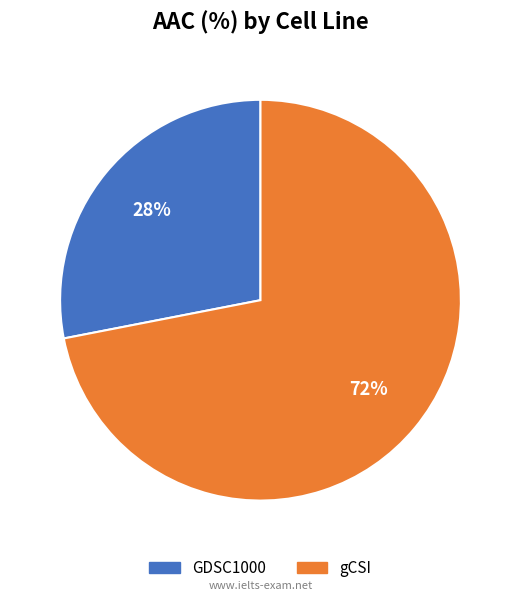

Between gCSI and GDSC1000, which is larger?

gCSI